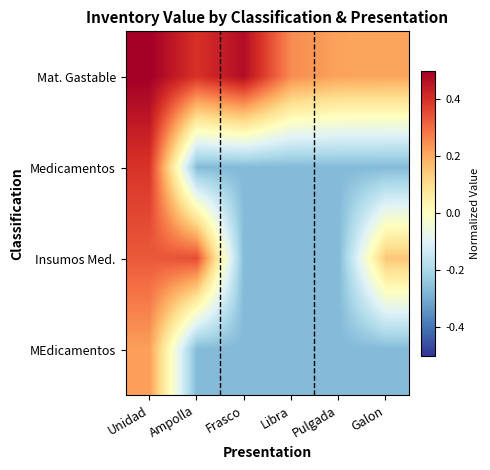

Reading left to right, transcribe all the data shown in this chart.

Mat. Gastable: Unidad=0.5	Ampolla=0.4	Frasco=0.5	Libra=0.3	Pulgada=0.2	Galon=0.2
Medicamentos: Unidad=0.4	Ampolla=-0.3	Frasco=-0.3	Libra=-0.3	Pulgada=-0.3	Galon=-0.3
Insumos Med.: Unidad=0.3	Ampolla=0.4	Frasco=-0.3	Libra=-0.3	Pulgada=-0.3	Galon=0.1
MEdicamentos: Unidad=0.2	Ampolla=-0.3	Frasco=-0.3	Libra=-0.3	Pulgada=-0.3	Galon=-0.3